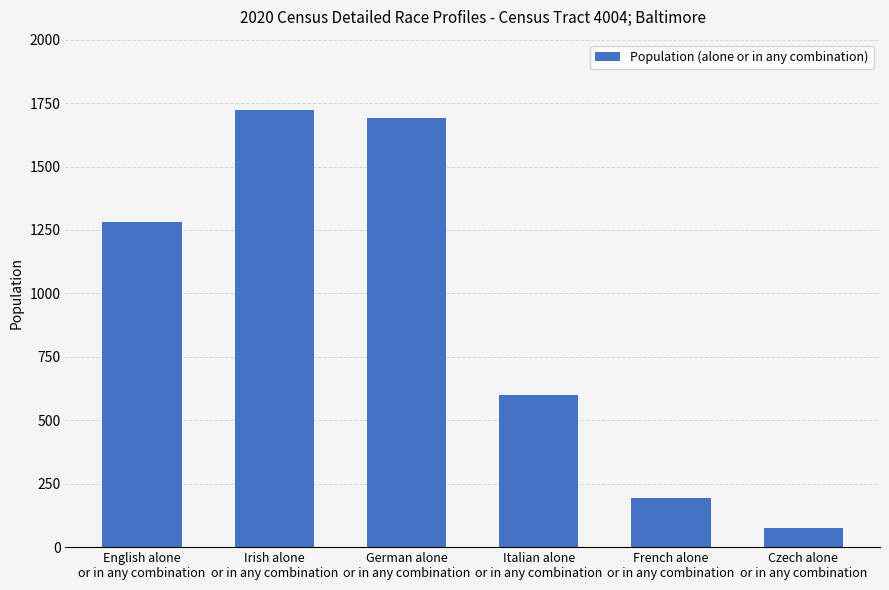

True or false: the data shows 76 at Czech alone
or in any combination.

True